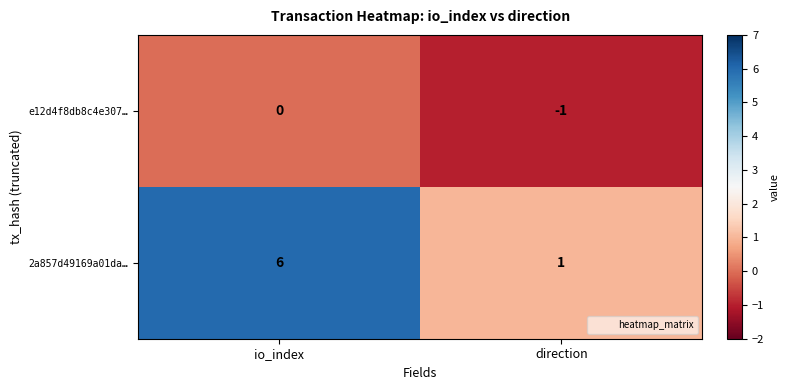

The value of e12d4f8db8c4e307… at io_index is -1. True or false?

False